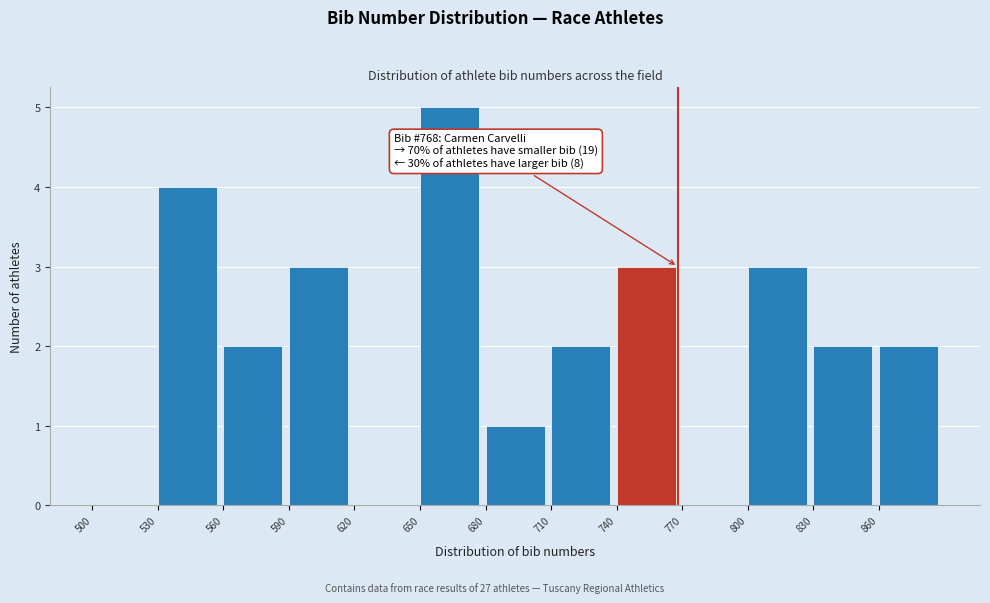

Over which range of the x-axis is the bar tallest?

650 to 680